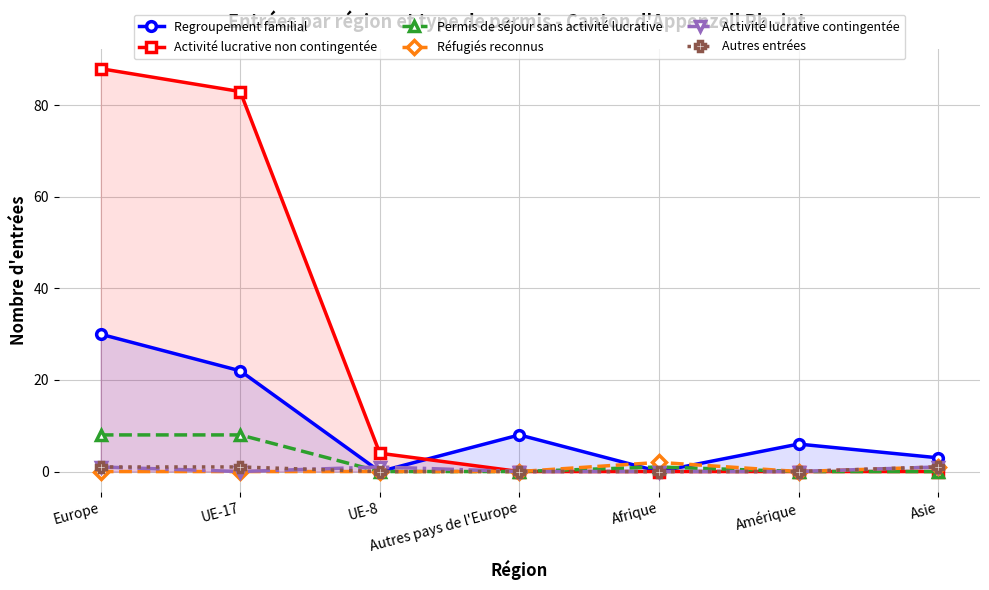

True or false: Regroupement familial and Activité lucrative non contingentée cross at least once.

True